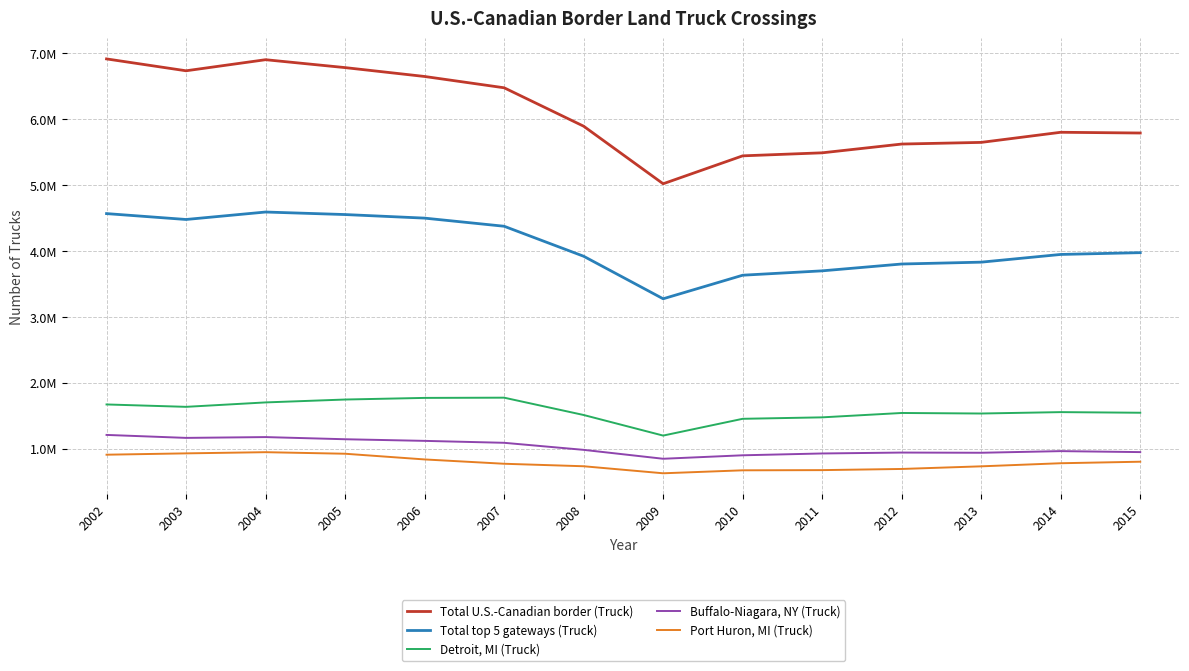

Where is the first local minimum for Total U.S.-Canadian border (Truck)?

2003